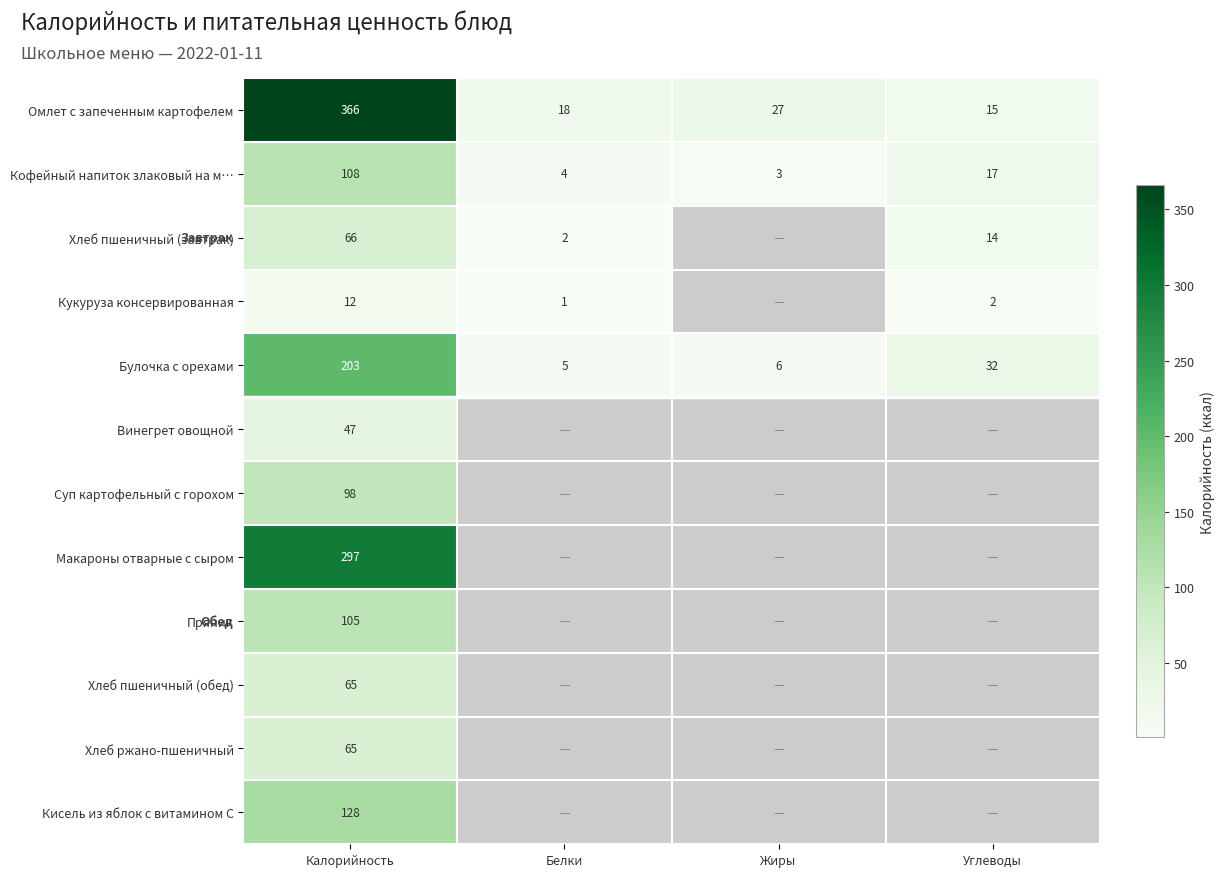

What is the spread (max minus min) of values at Калорийность?

354